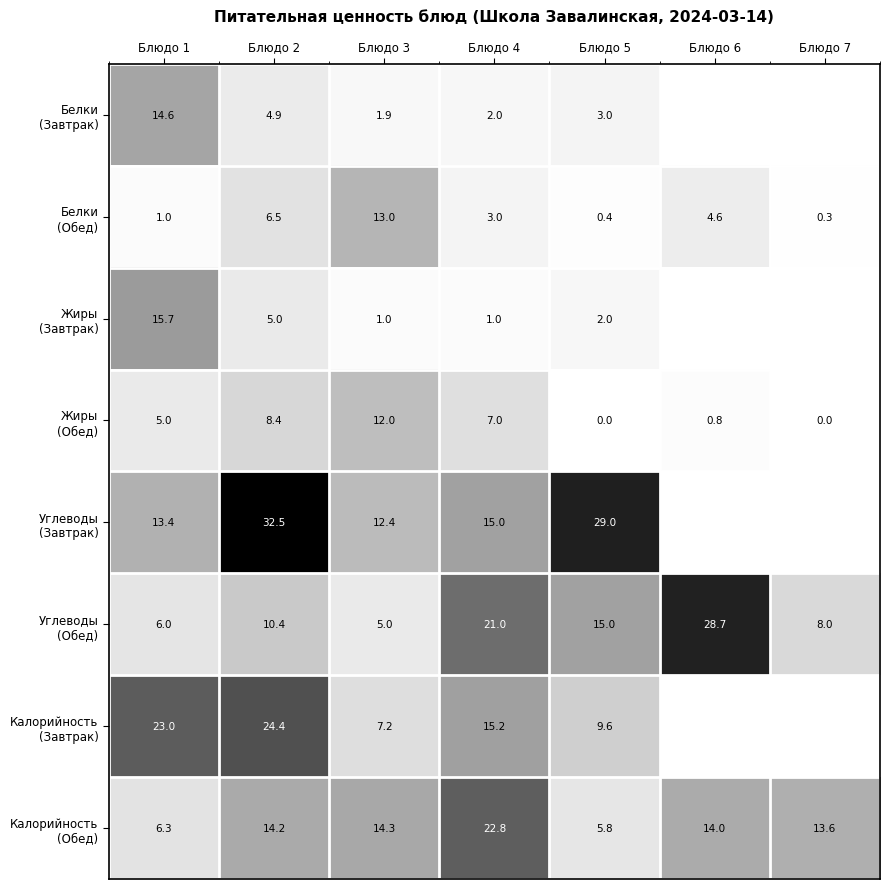

What is the spread (max minus min) of values at Блюдо 1?

22.0